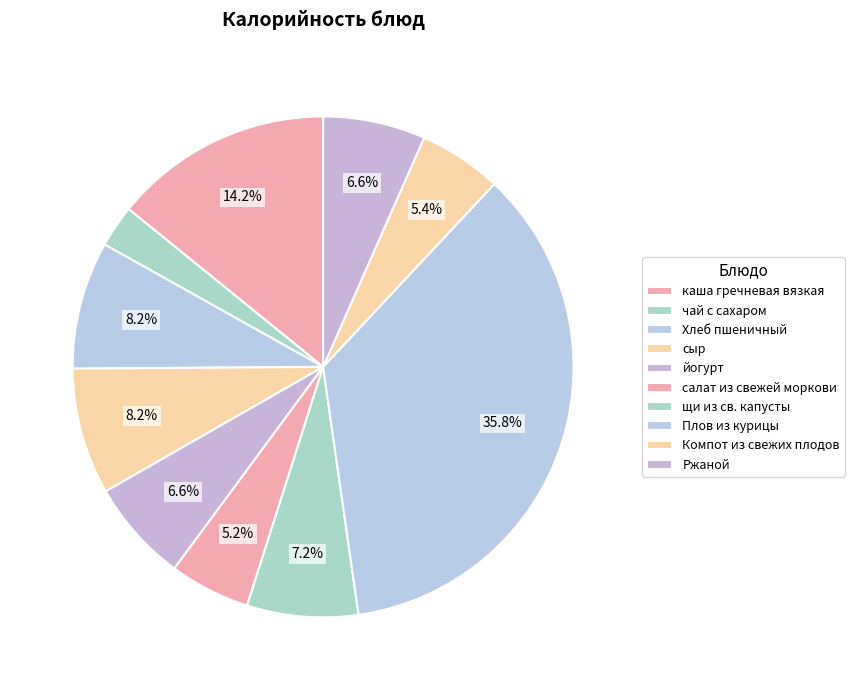

To the nearest percent, what portion does Плов из курицы represent?

36%